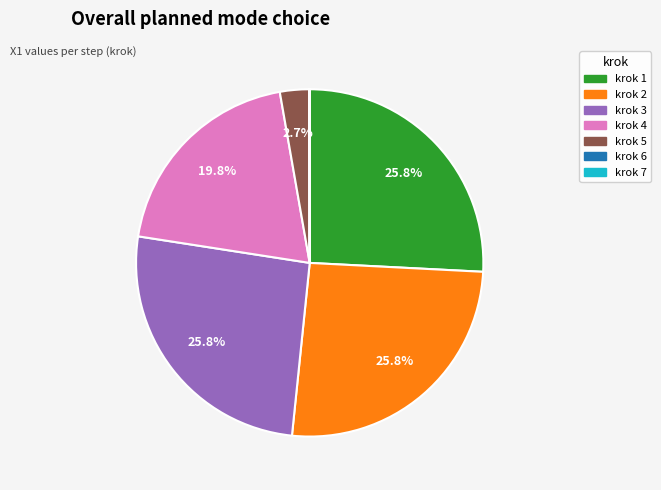

Does krok 3 represent more than half of the total?

No